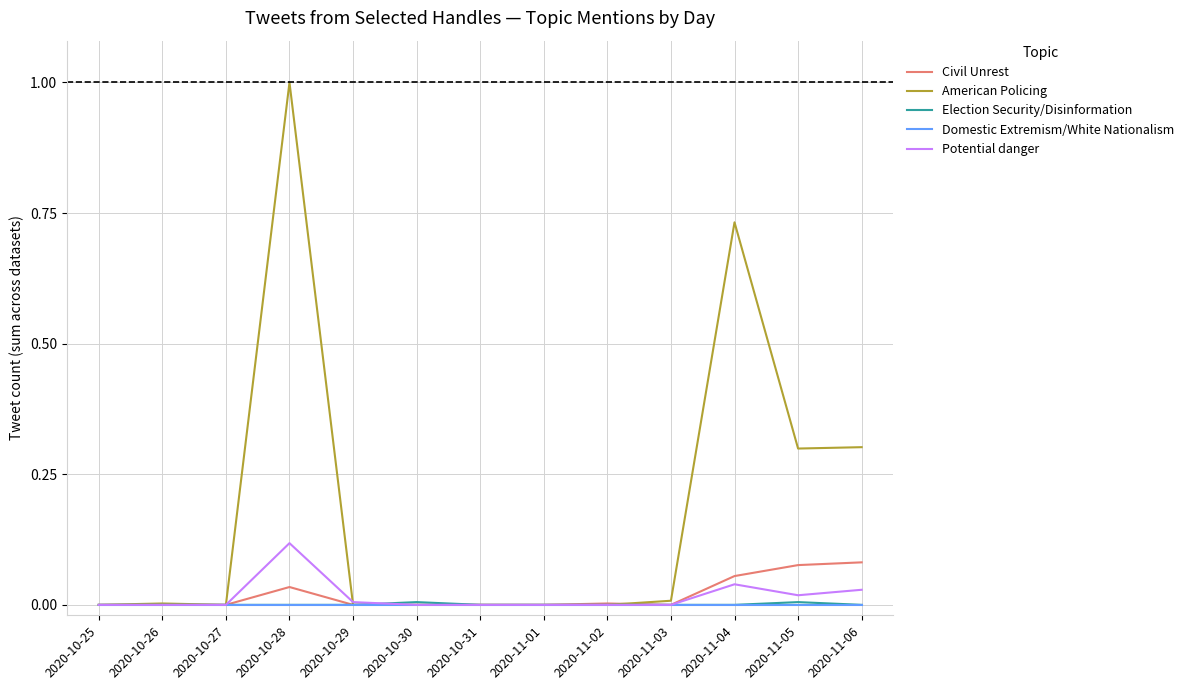

Which series has the widest spread of values?

American Policing